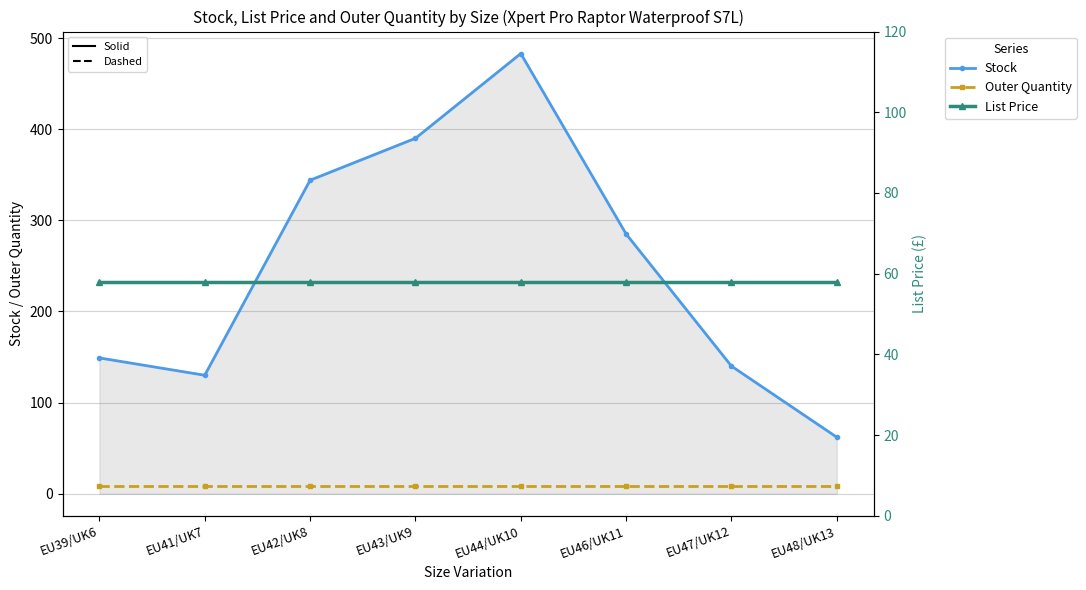

True or false: List Price and Outer Quantity intersect in this chart.

False